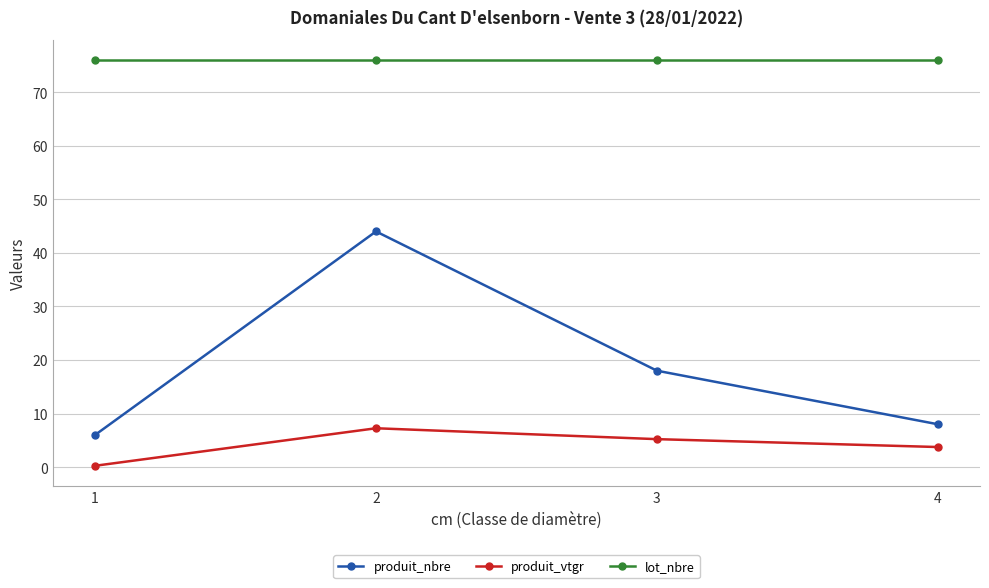

What is the average value of the lot_nbre series?

76.0